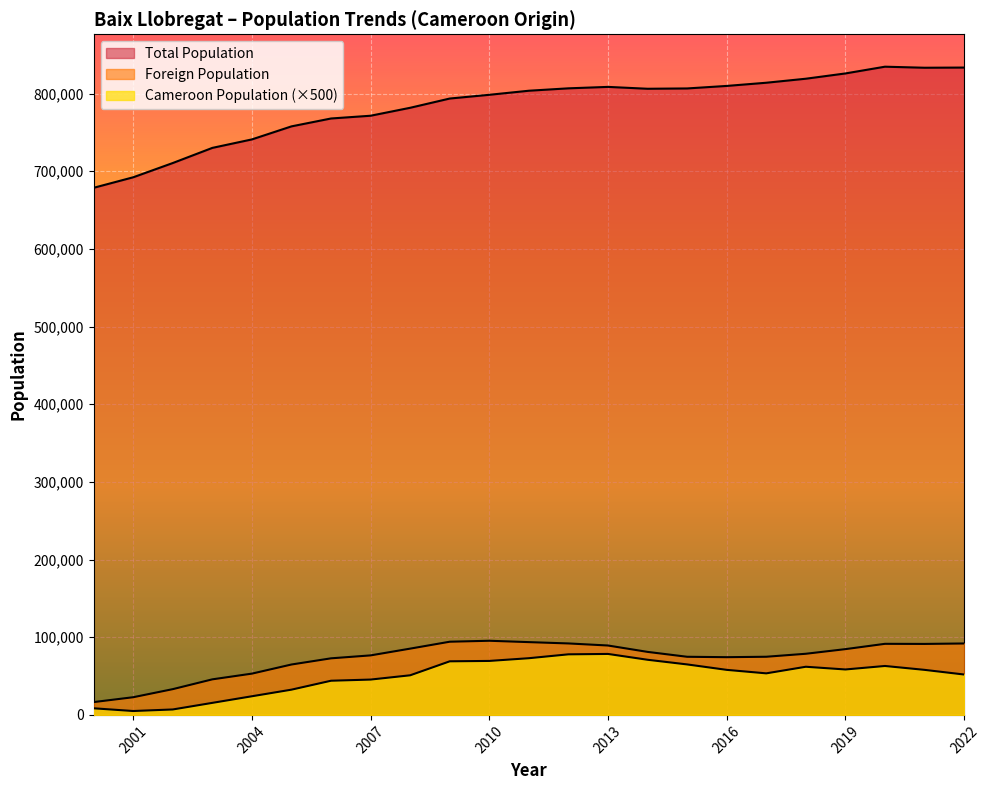

Which series has the largest range (max minus min)?

Total Population